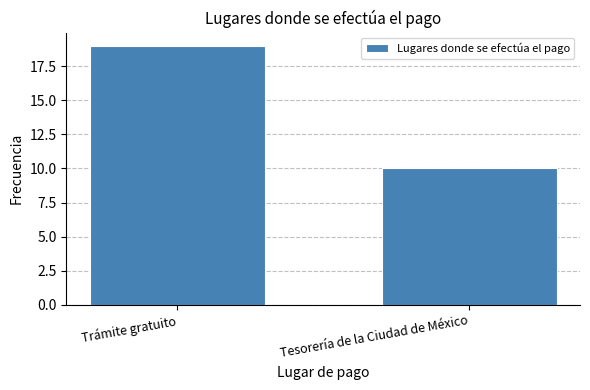

Reading right to left, extract all data points from this chart.

10	19